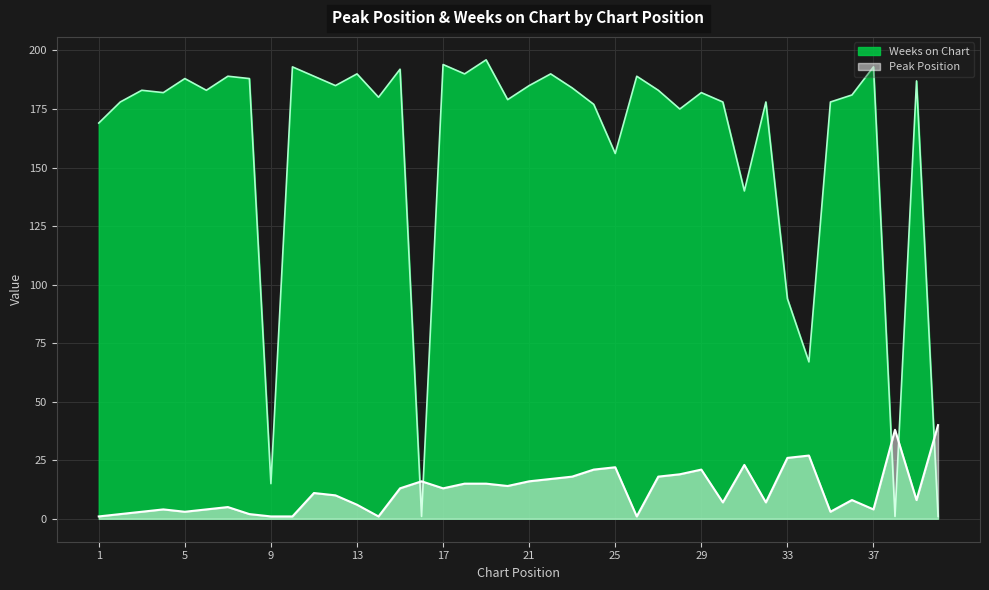

Which series changed the most between 19 and 35?

Weeks on Chart